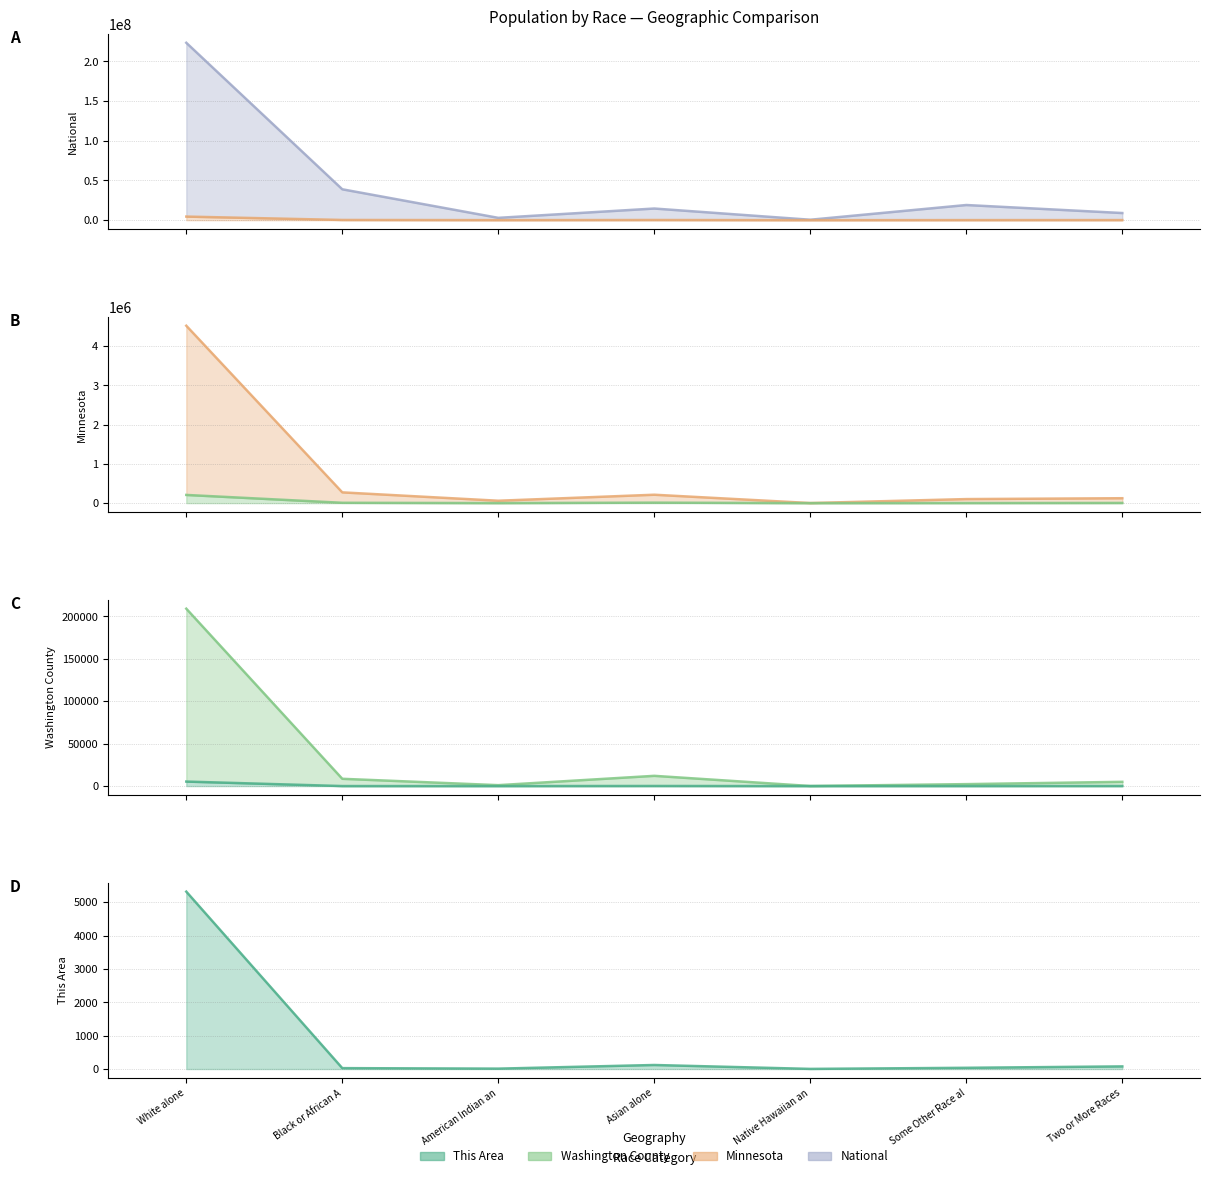

What is the total value across all series at Some Other Race al?

19212705